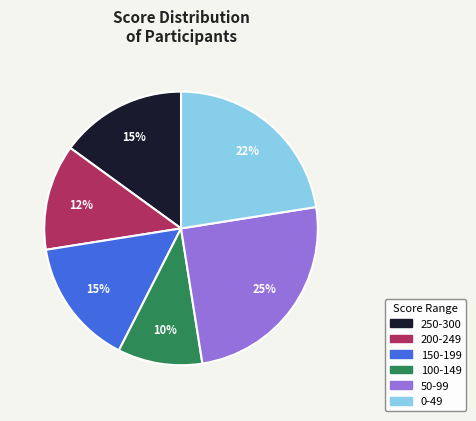

Is there any slice that represents more than half of the pie?

No